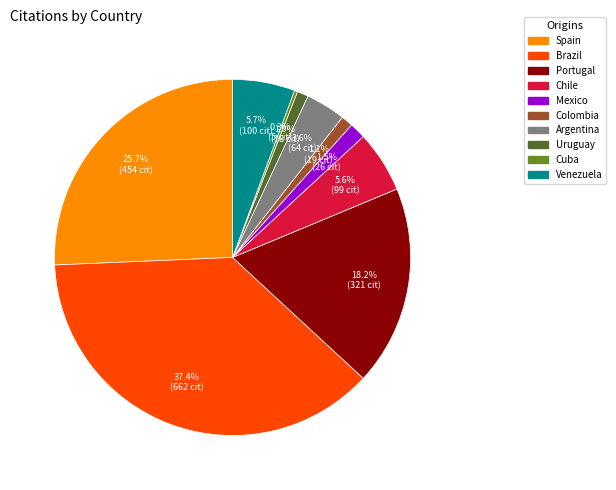

What is the ratio of the value at Portugal to the value at Chile?

3.2